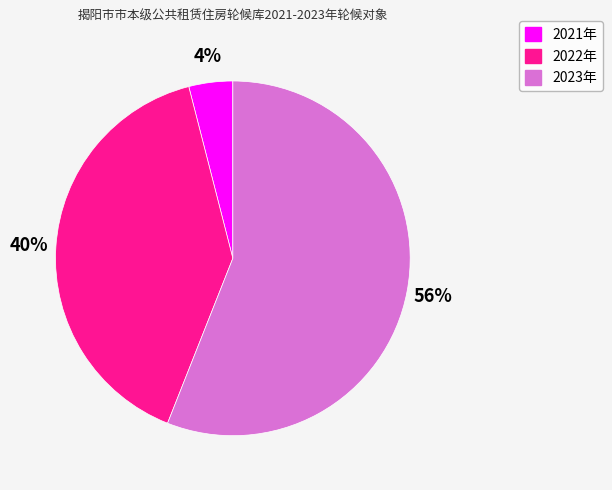

How many segments does this pie chart have?

3